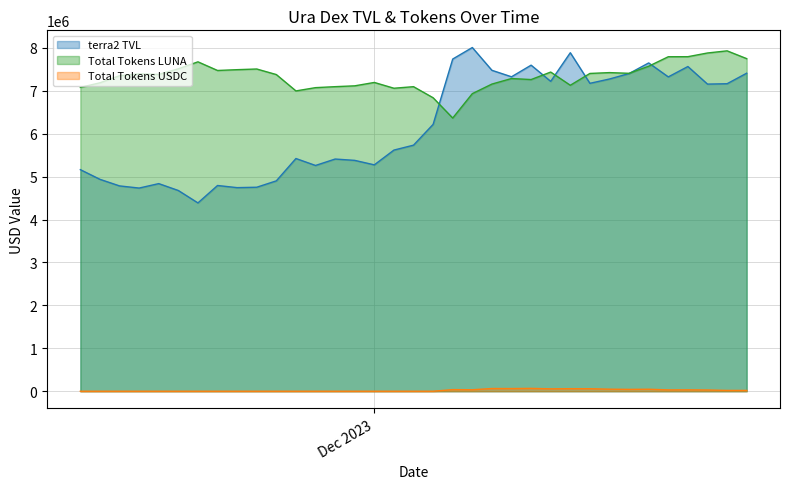

True or false: Total Tokens USDC has more than 1 points higher than both neighbors.

True